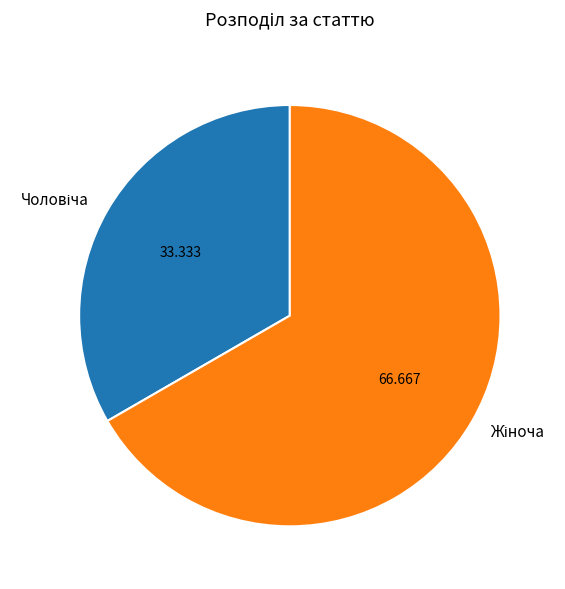

Does any single category account for the majority?

Yes